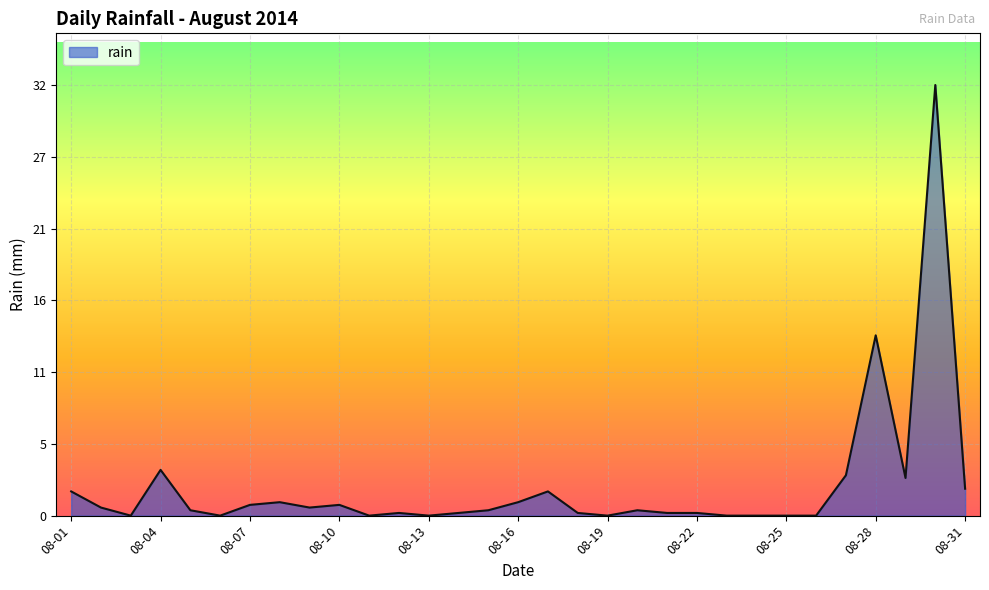

What is the difference between the maximum and minimum values?

32.0